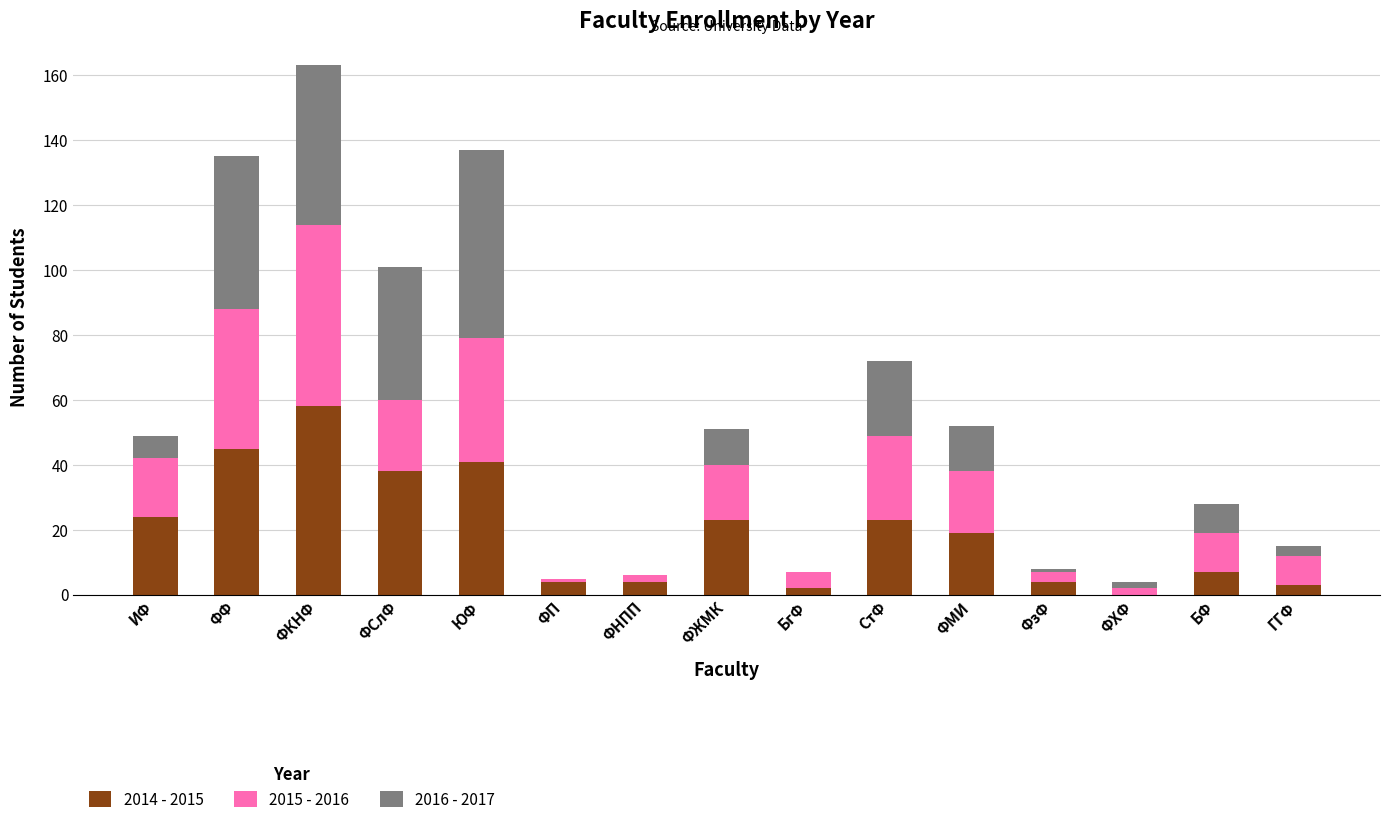

What is the total value across all series at БФ?

28